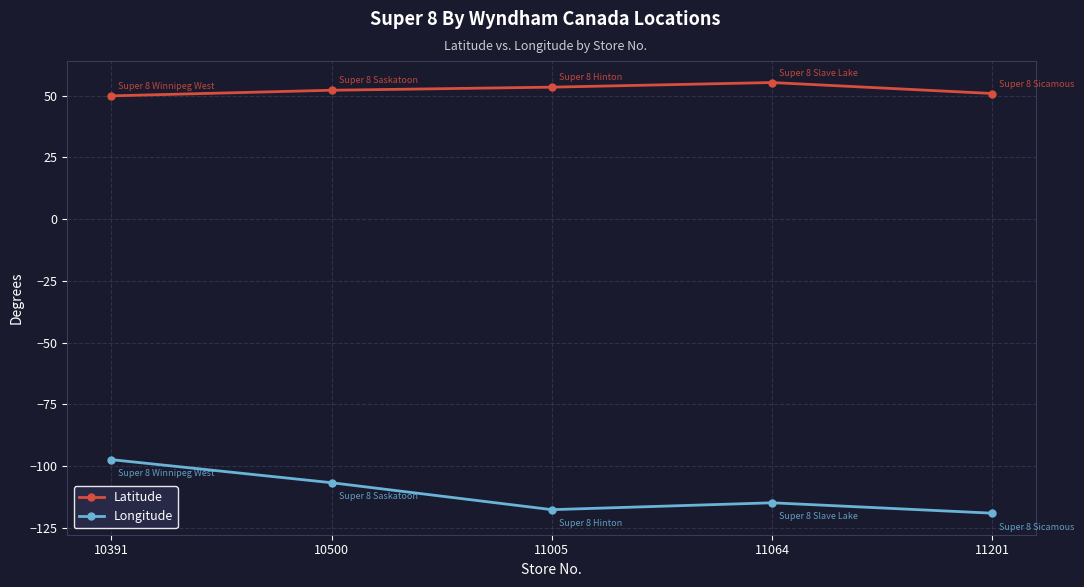

Reading right to left, what are all the values shown in this chart?

Latitude: 11201=50.8	11064=55.3	11005=53.4	10500=52.2	10391=49.9
Longitude: 11201=-119.0	11064=-114.8	11005=-117.6	10500=-106.7	10391=-97.3